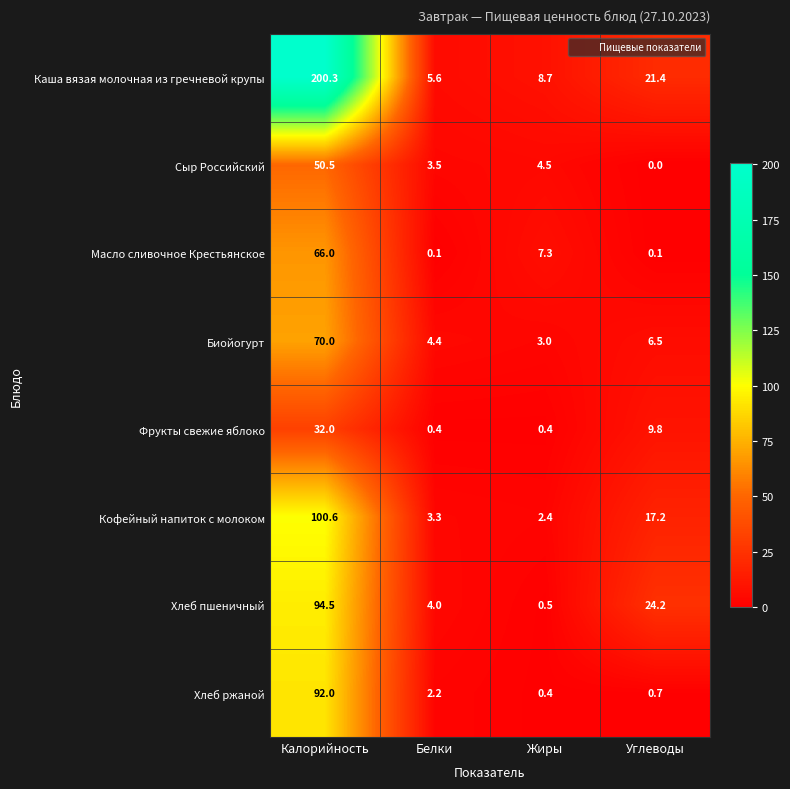

At which category does the chart reach its peak across all series?

Калорийность